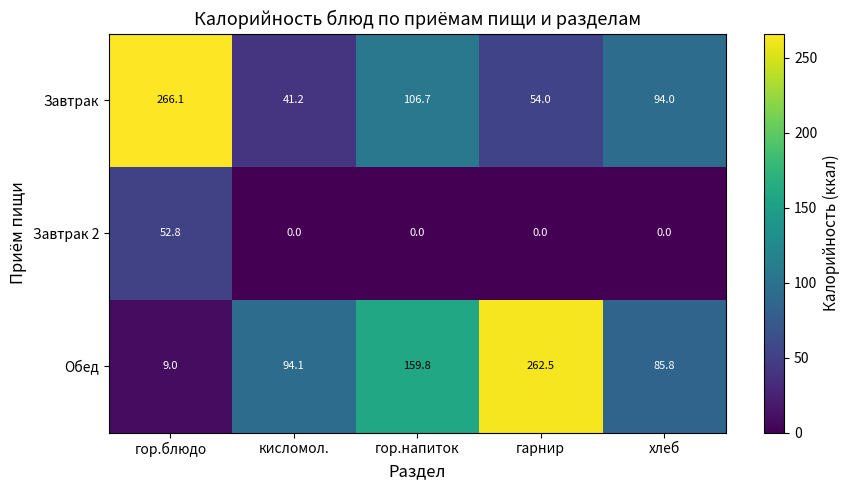

What is the total value across all series at кисломол.?

135.3